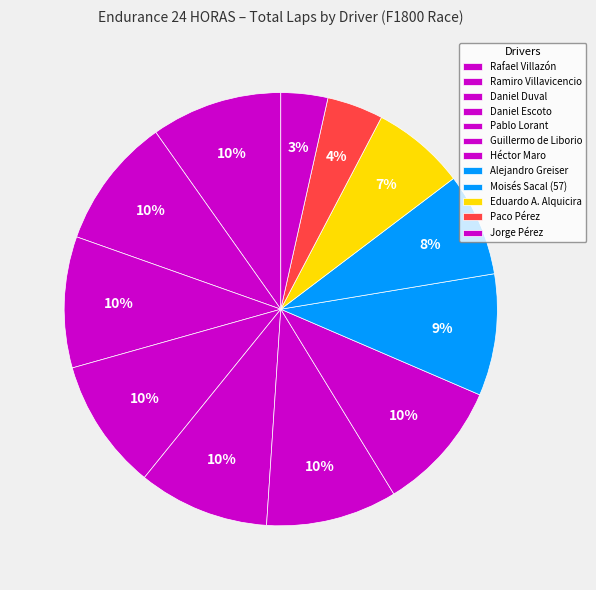

Is there any slice that represents more than half of the pie?

No